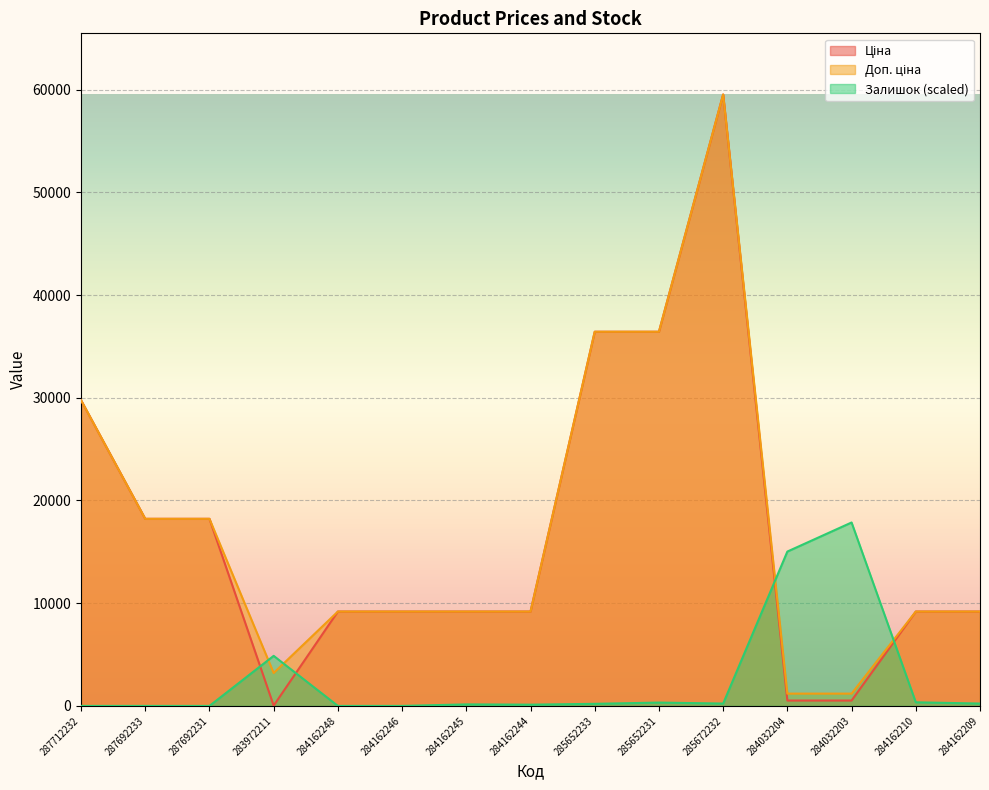

At which category is the sum across all series the highest?

285672232